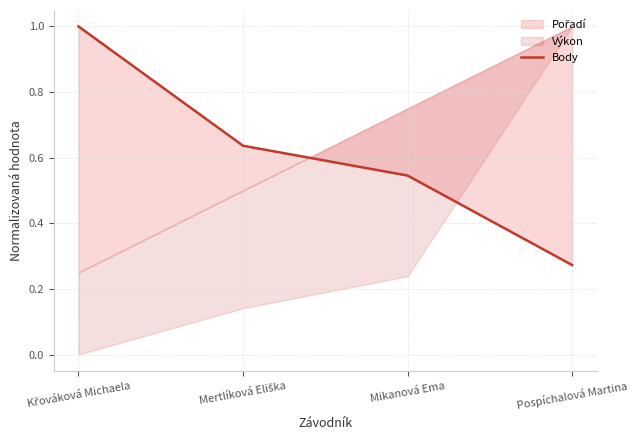

True or false: there are more than 1 points higher than both neighbors.

False